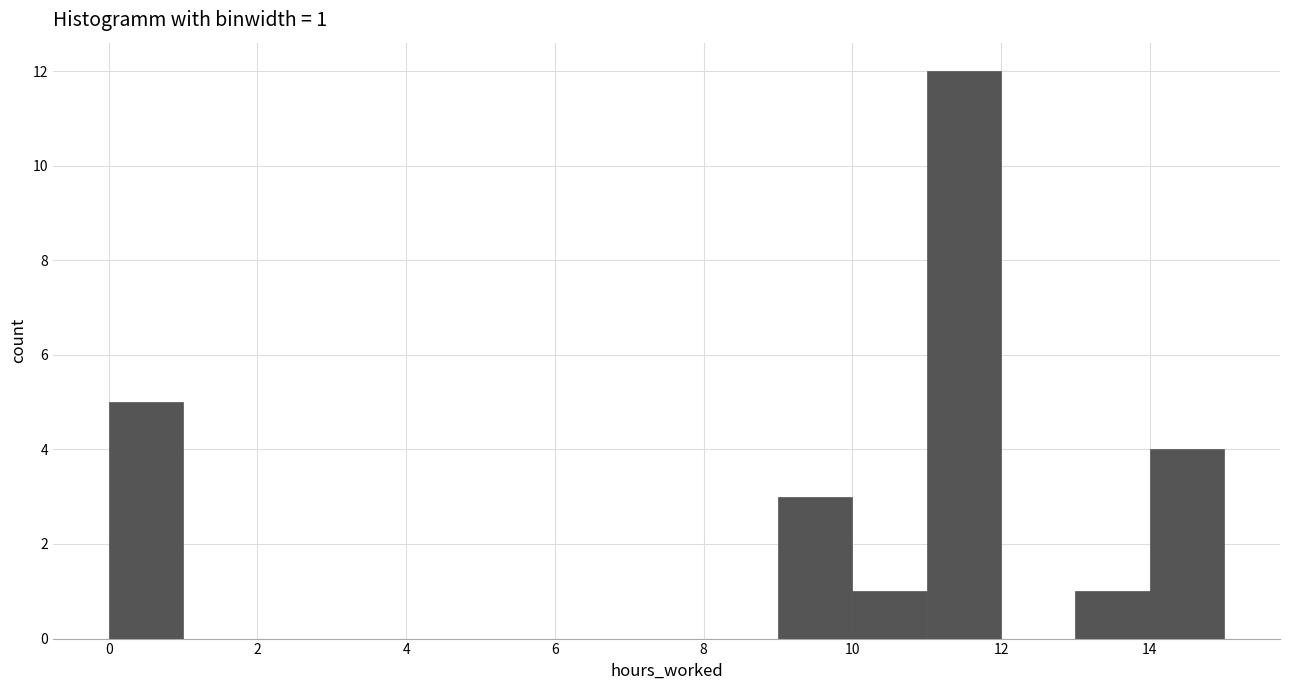

Which range on the x-axis has the tallest bar?

11 to 12